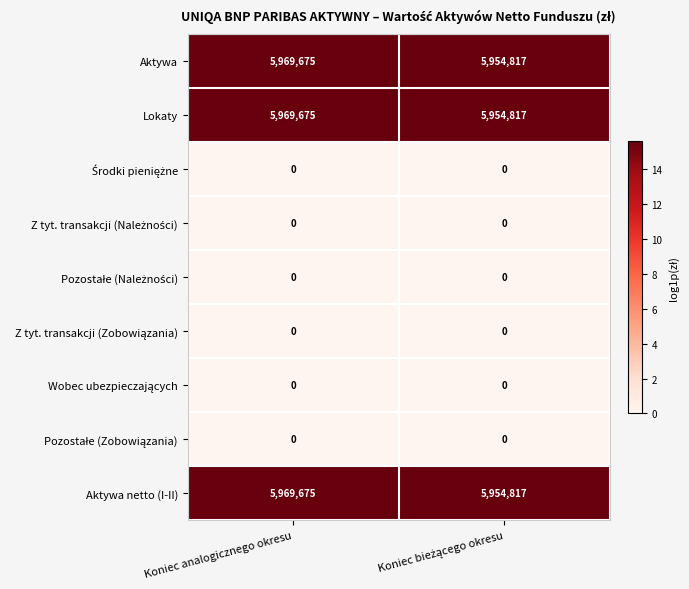

What is the difference between the maximum and minimum values in the Aktywa series?

14858